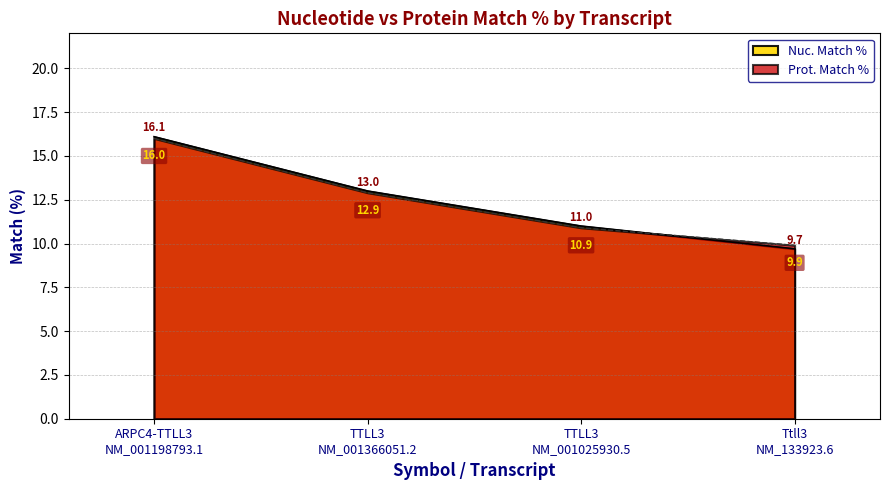

What is the sum of all Nuc. Match % values?

49.8